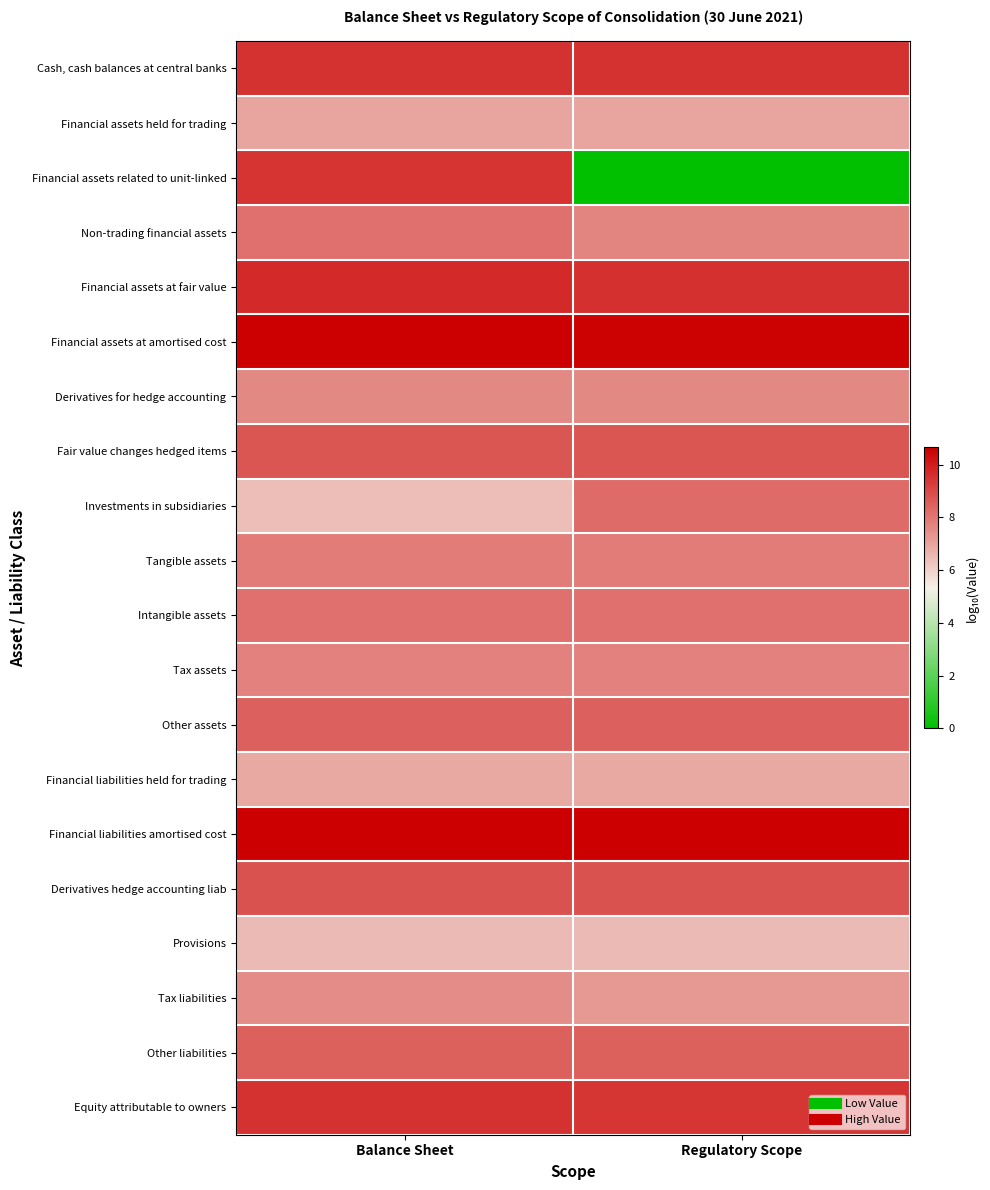

Reading left to right, extract all data points from this chart.

Cash, cash balances at central banks: Balance Sheet=9.5	Regulatory Scope=9.5
Financial assets held for trading: Balance Sheet=7.0	Regulatory Scope=7.0
Financial assets related to unit-linked: Balance Sheet=9.5	Regulatory Scope=0.0
Non-trading financial assets: Balance Sheet=8.1	Regulatory Scope=7.7
Financial assets at fair value: Balance Sheet=9.7	Regulatory Scope=9.6
Financial assets at amortised cost: Balance Sheet=10.6	Regulatory Scope=10.6
Derivatives for hedge accounting: Balance Sheet=7.6	Regulatory Scope=7.6
Fair value changes hedged items: Balance Sheet=8.7	Regulatory Scope=8.7
Investments in subsidiaries: Balance Sheet=6.4	Regulatory Scope=8.2
Tangible assets: Balance Sheet=7.9	Regulatory Scope=7.9
Intangible assets: Balance Sheet=8.2	Regulatory Scope=8.1
Tax assets: Balance Sheet=7.8	Regulatory Scope=7.8
Other assets: Balance Sheet=8.5	Regulatory Scope=8.5
Financial liabilities held for trading: Balance Sheet=6.9	Regulatory Scope=6.9
Financial liabilities amortised cost: Balance Sheet=10.6	Regulatory Scope=10.6
Derivatives hedge accounting liab: Balance Sheet=8.8	Regulatory Scope=8.8
Provisions: Balance Sheet=6.5	Regulatory Scope=6.5
Tax liabilities: Balance Sheet=7.5	Regulatory Scope=7.3
Other liabilities: Balance Sheet=8.5	Regulatory Scope=8.5
Equity attributable to owners: Balance Sheet=9.5	Regulatory Scope=9.4